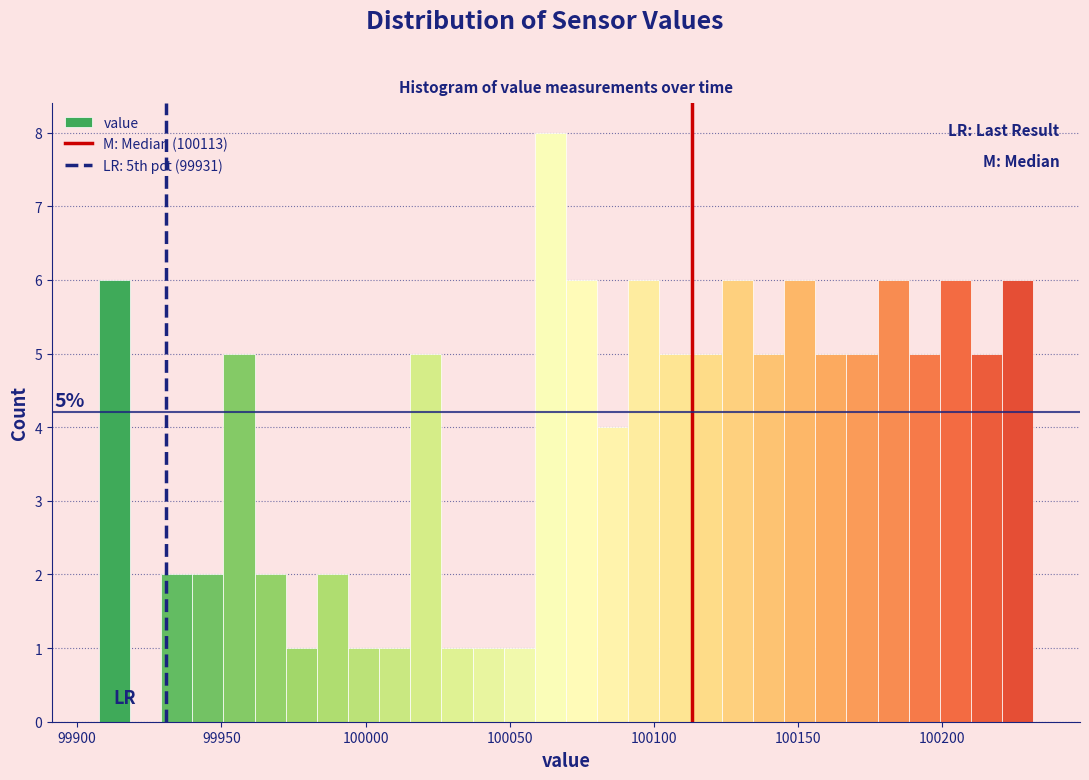

Read against the x-axis, roughly where is the centre of the tallest bar?

100065